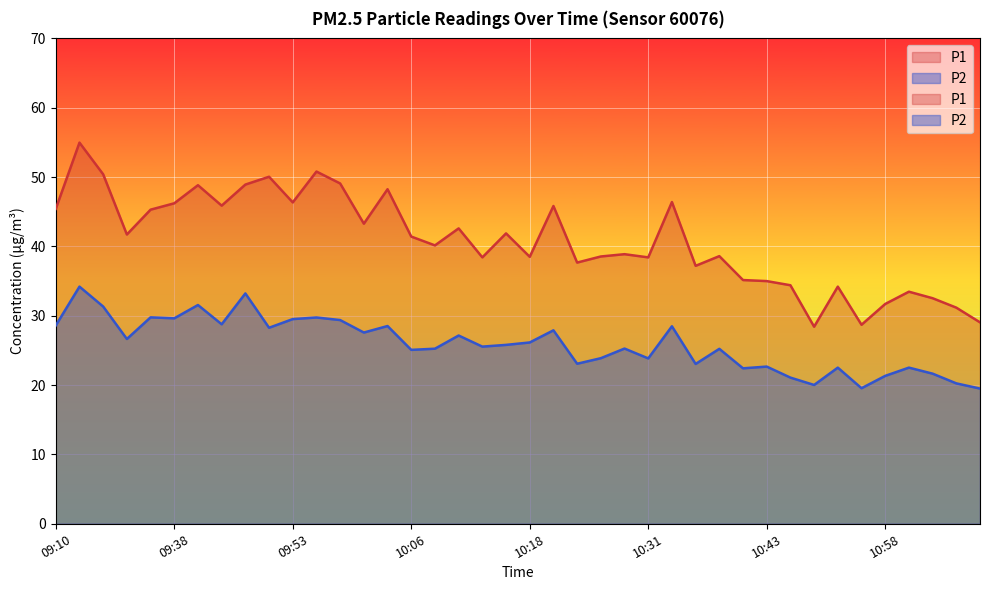

True or false: P1 and P2 intersect in this chart.

False